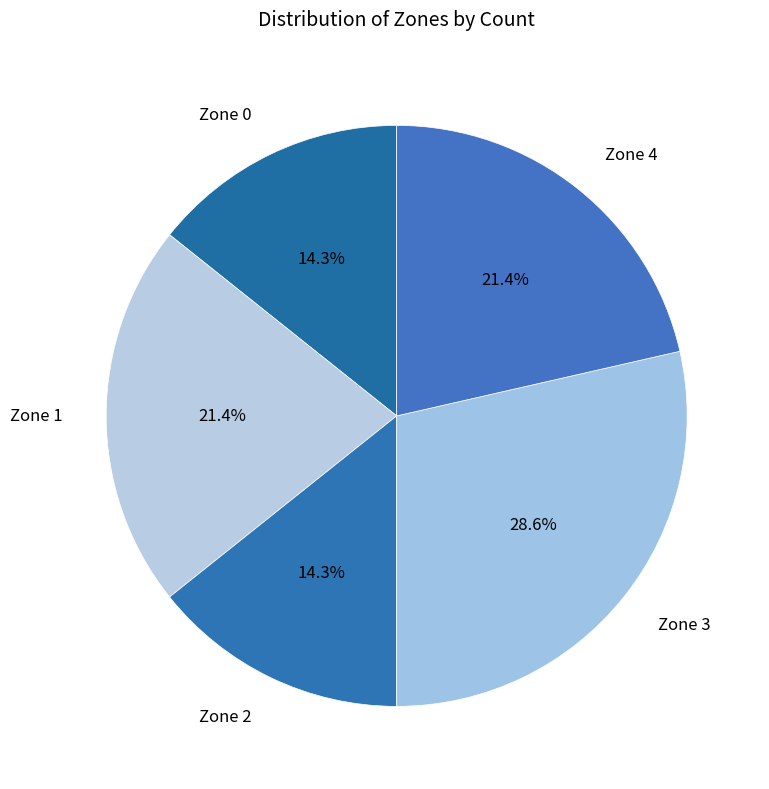

Is it true that Zone 2 is 26% of the pie?

False